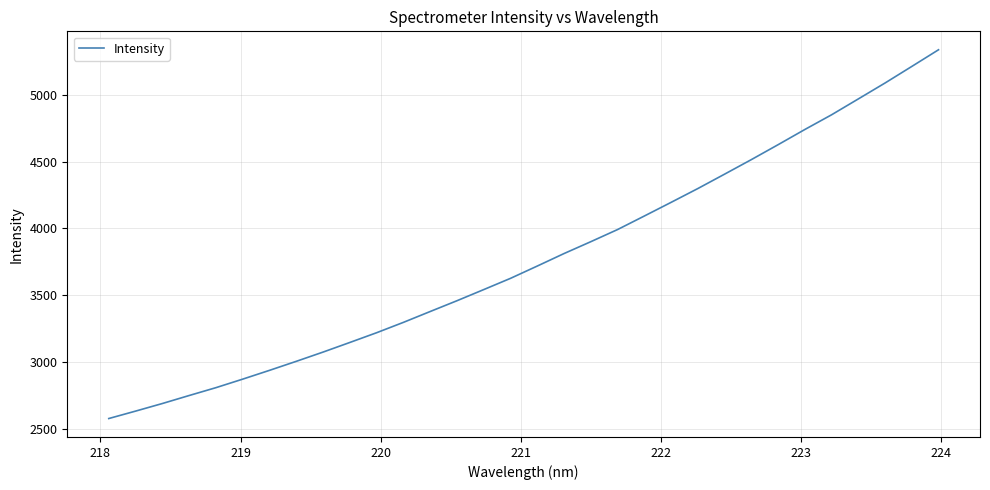

What is the difference between the maximum and minimum values?

2759.1